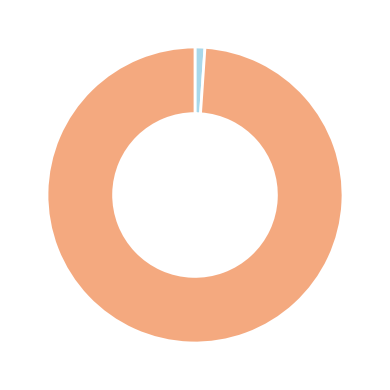

How many slices are in this pie chart?

2